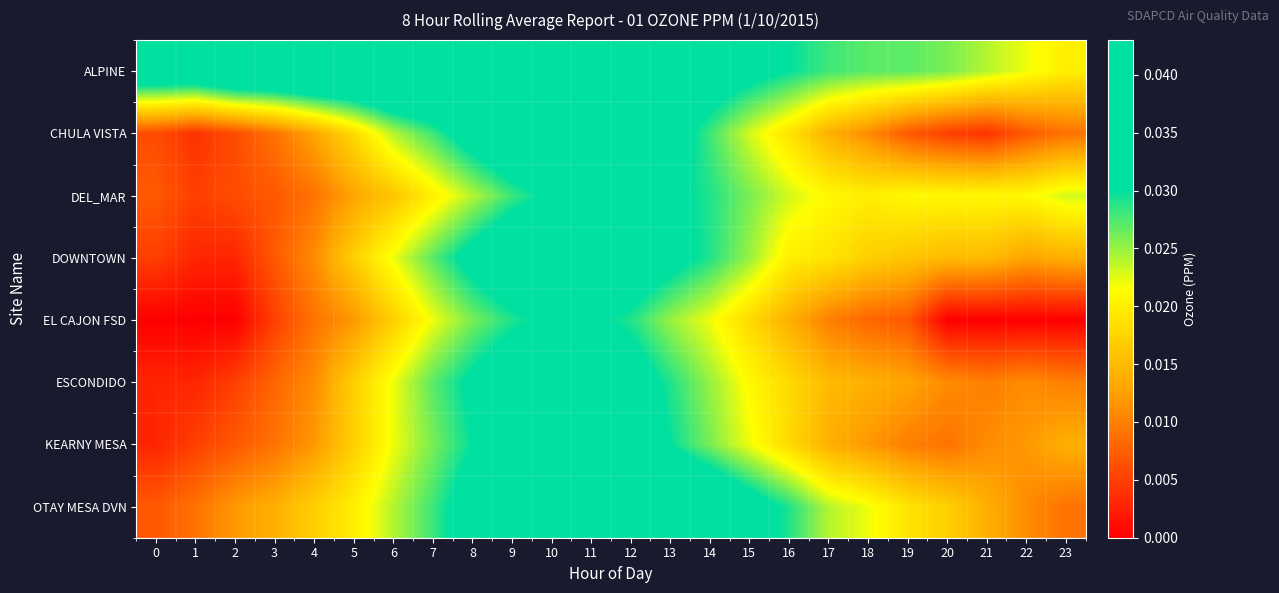

Rank the series at 11 from highest to lowest value.

ALPINE, OTAY MESA DVN, CHULA VISTA, DOWNTOWN, ESCONDIDO, KEARNY MESA, DEL_MAR, EL CAJON FSD